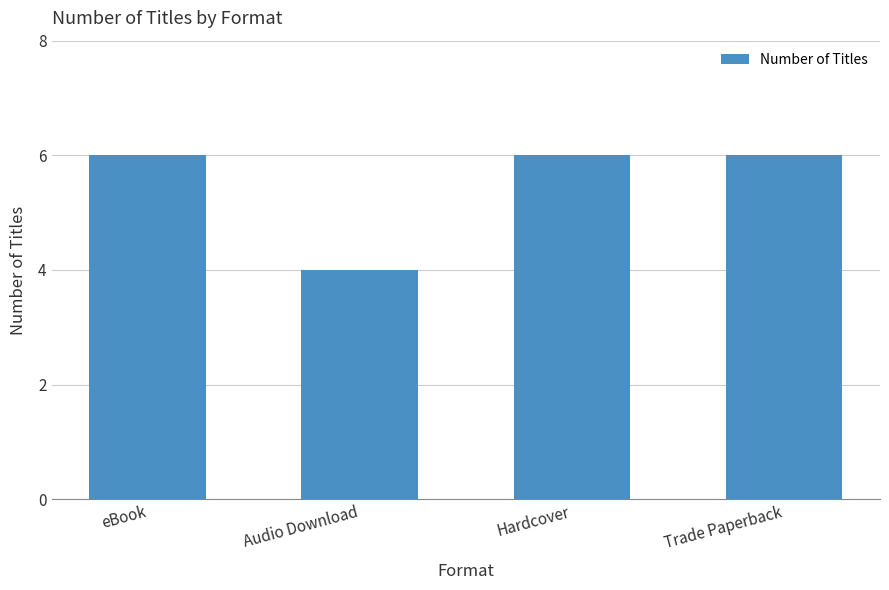

The value at Trade Paperback is 2. True or false?

False